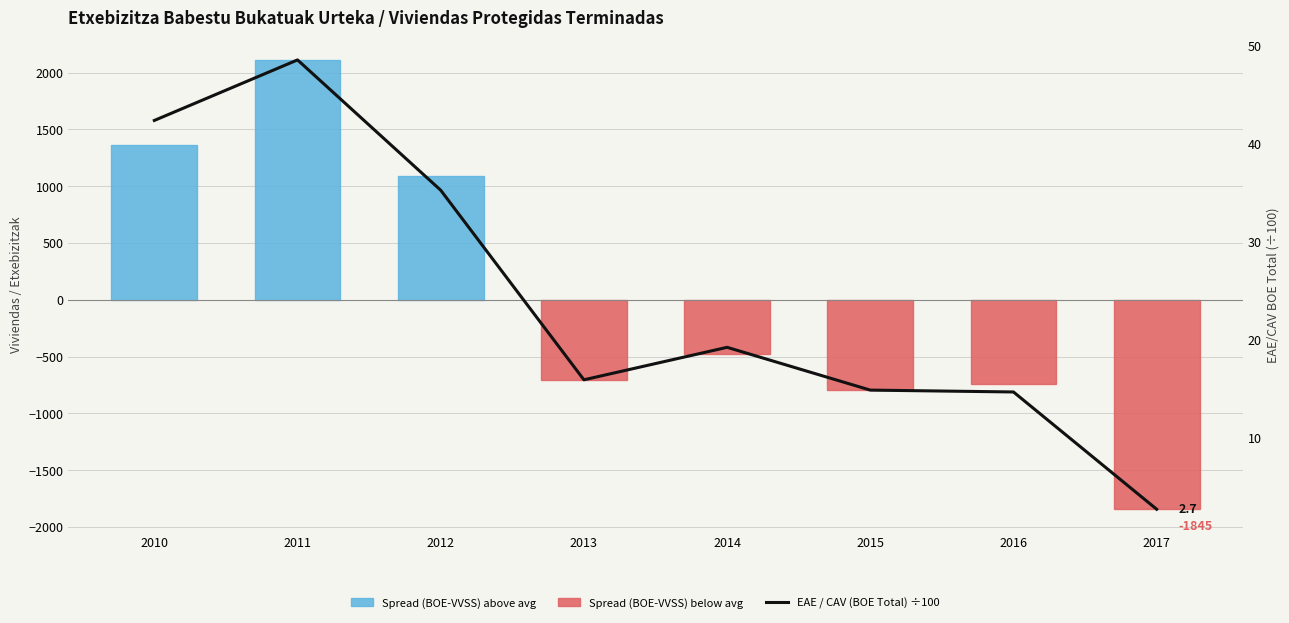

How many values in the Spread (BOE - VVSS) centred series are below -473?

5